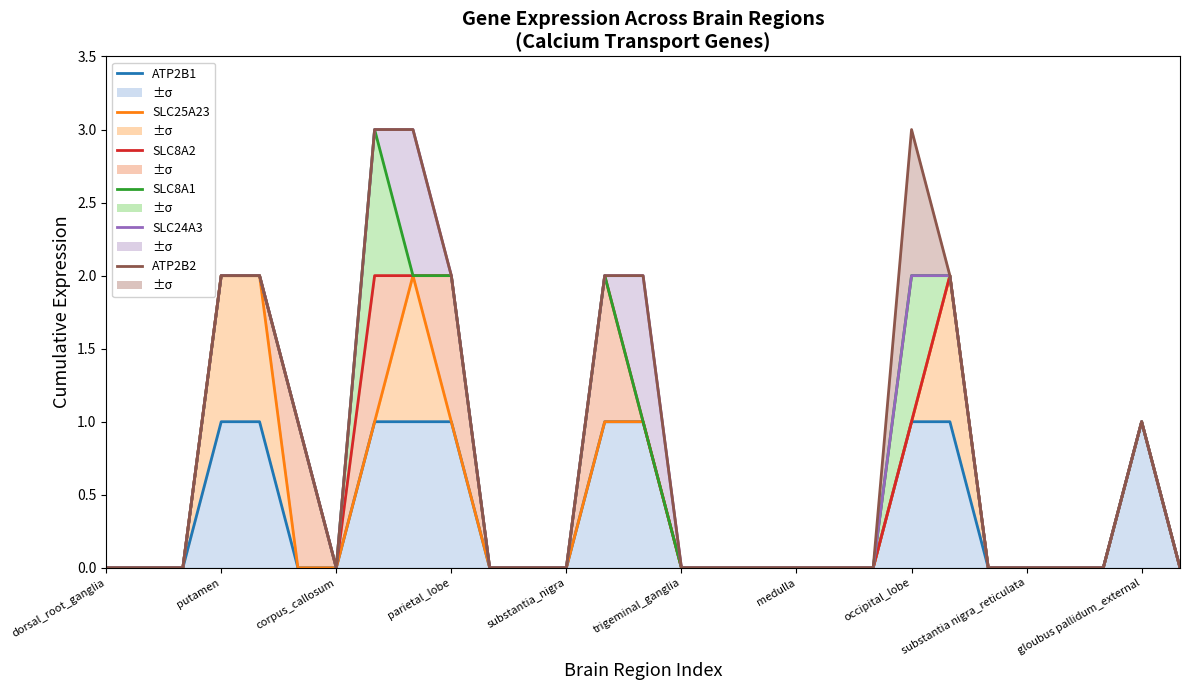

What is the highest value of the ATP2B1 series?

1